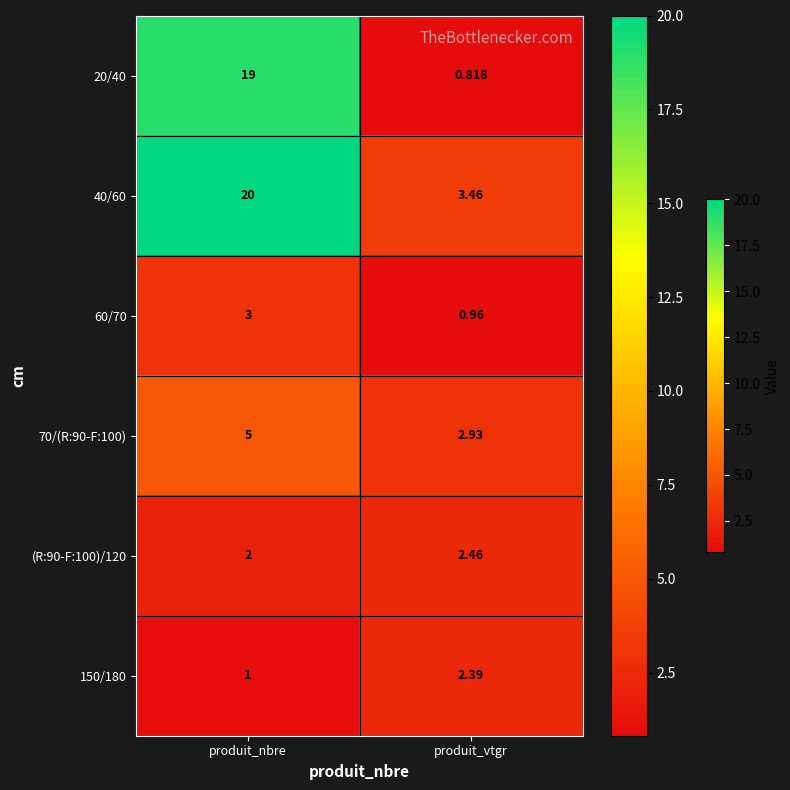

Is the value of 60/70 at produit_nbre greater than the value of 150/180 at produit_nbre?

Yes